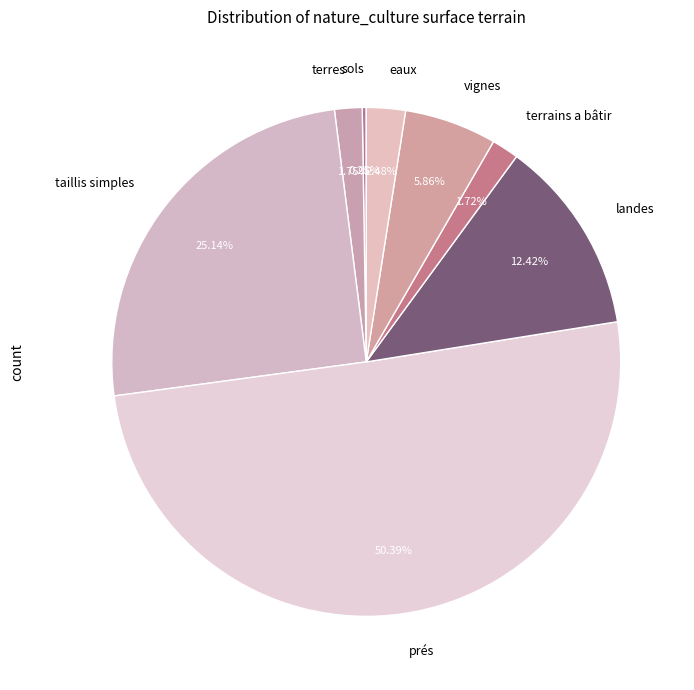

To the nearest percent, what percentage of the pie is landes?

12%